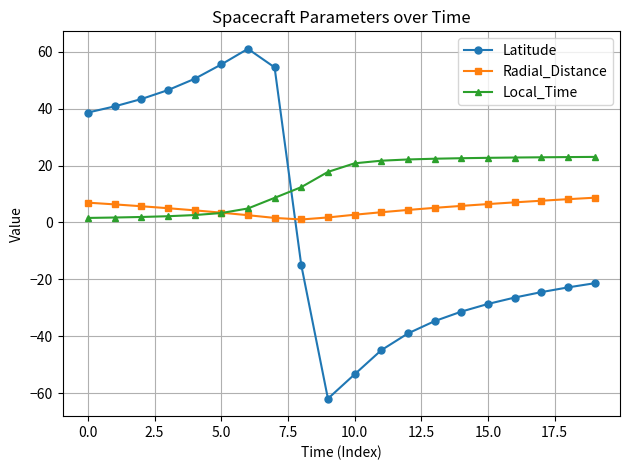

What is the minimum value shown in the chart?

-61.9